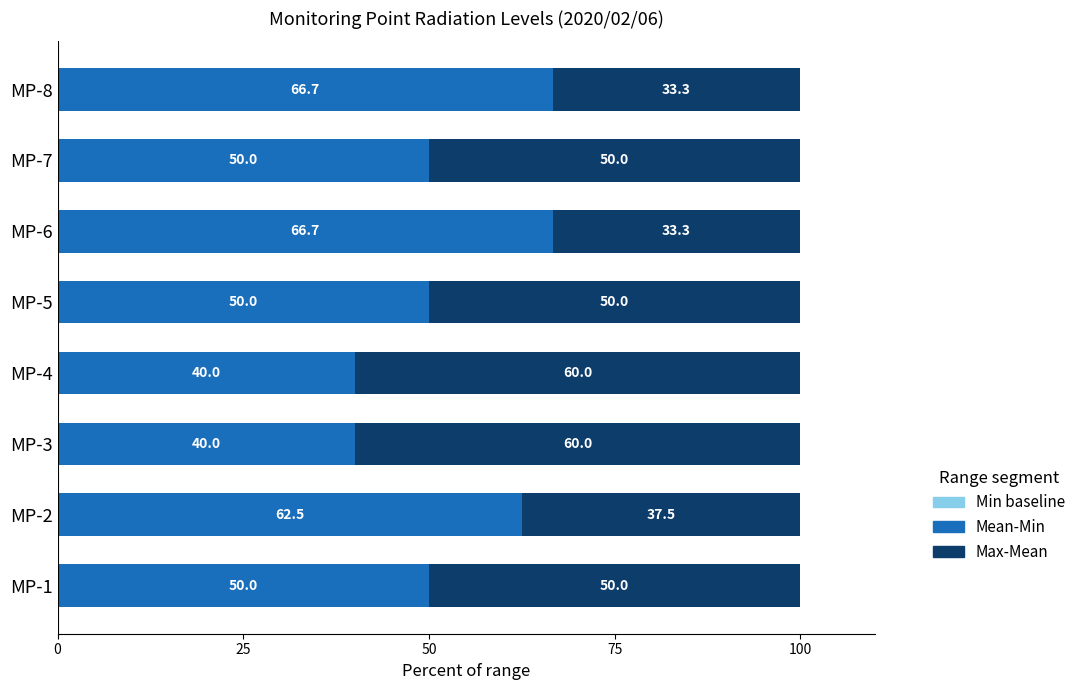

What is the total value across all series at MP-8?

100.0